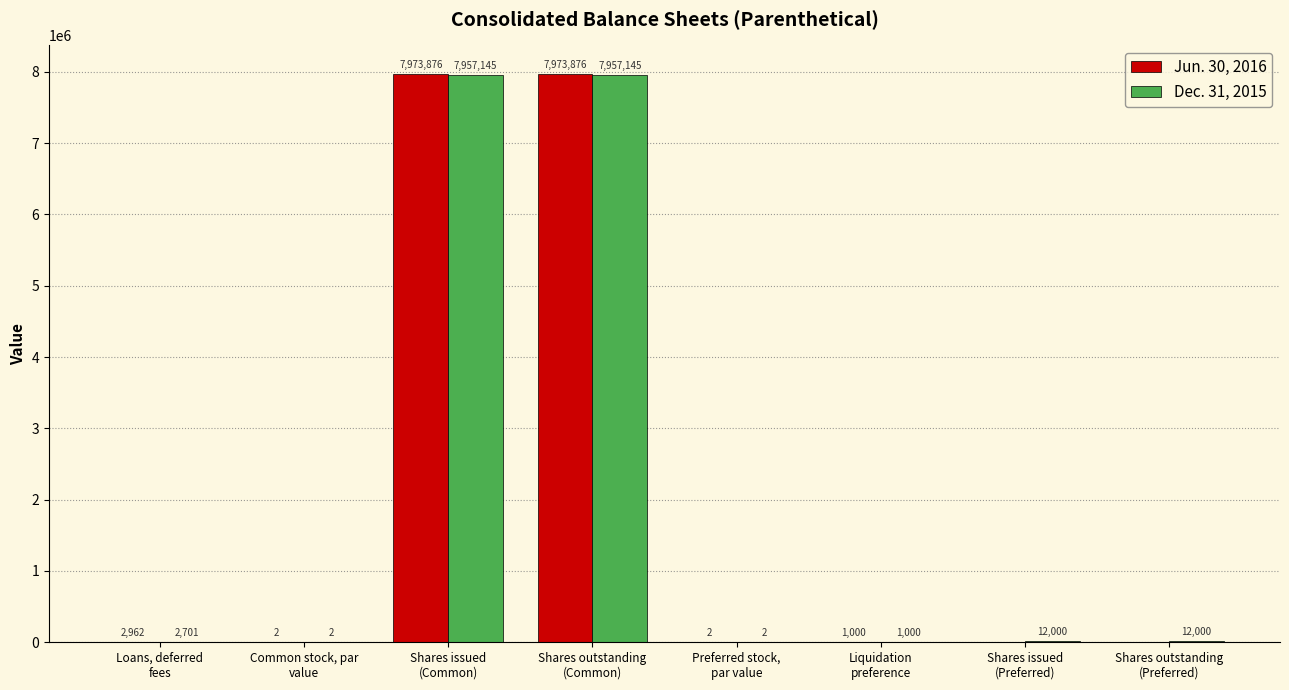

What is the highest value of the Jun. 30, 2016 series?

7973876.0